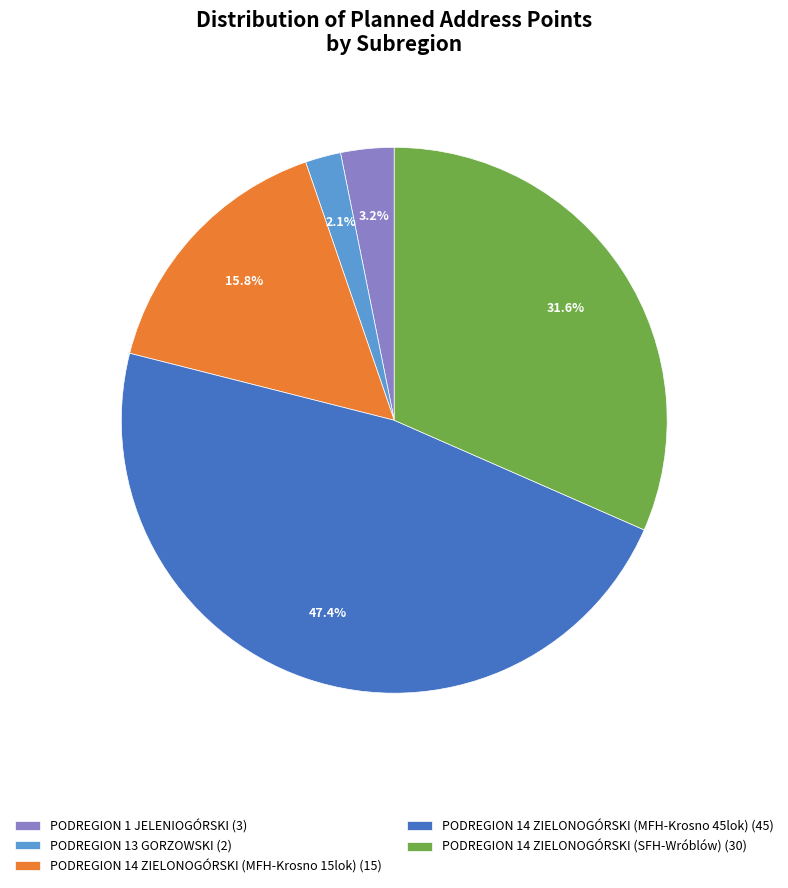

Between PODREGION 14 ZIELONOGÓRSKI (MFH-Krosno 45lok) (45) and PODREGION 14 ZIELONOGÓRSKI (MFH-Krosno 15lok) (15), which is larger?

PODREGION 14 ZIELONOGÓRSKI (MFH-Krosno 45lok) (45)